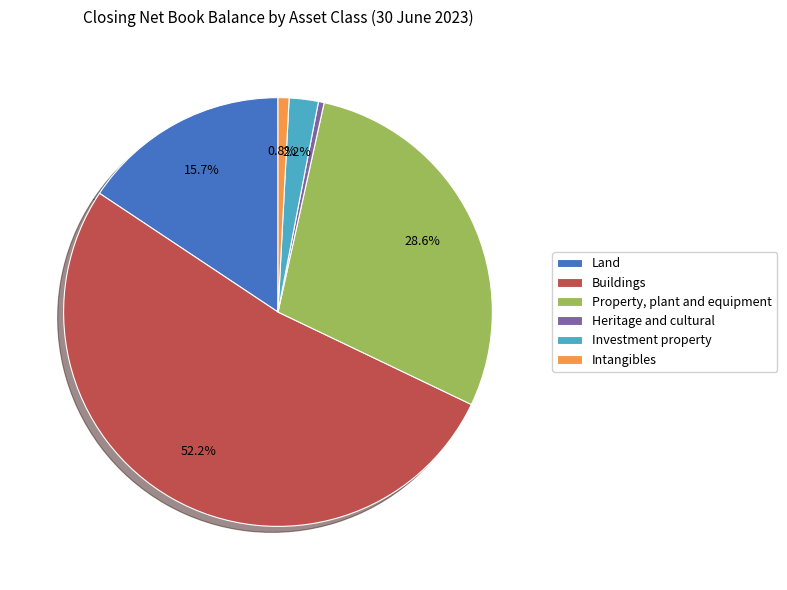

To the nearest percent, what is the difference between the Heritage and cultural and Property, plant and equipment slice percentages?

28%